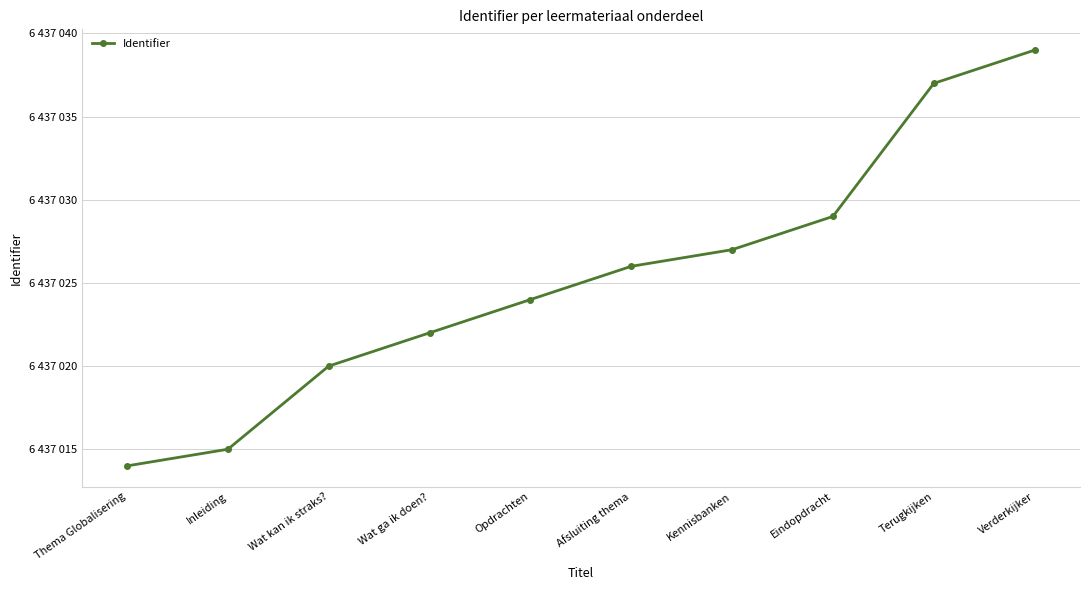

What is the label of the 10th point from the left?

Verderkijker